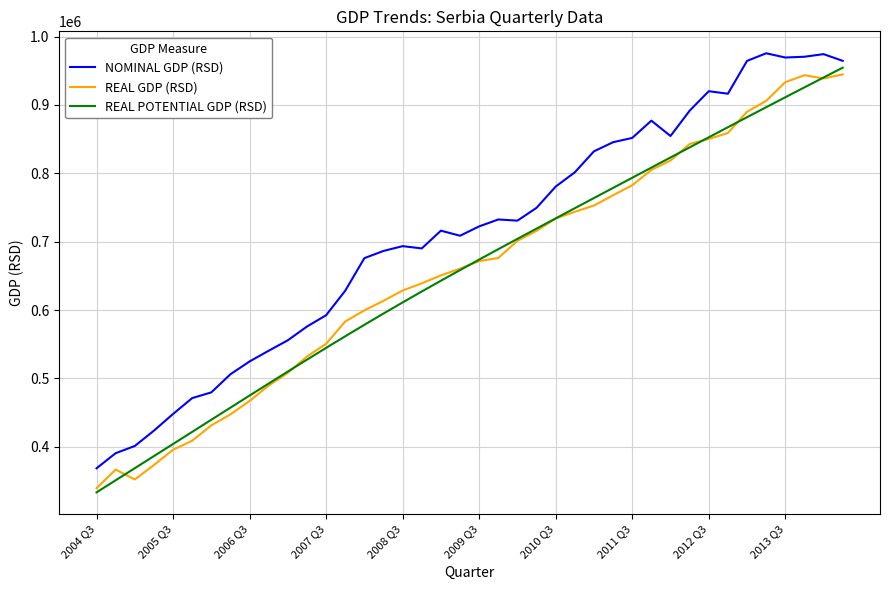

What is the minimum value for NOMINAL GDP (RSD)?

368404.8